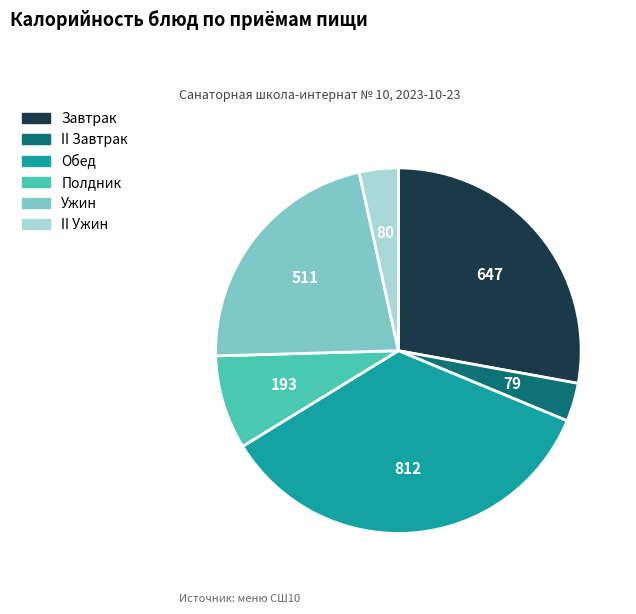

Is there any slice that represents more than half of the pie?

No